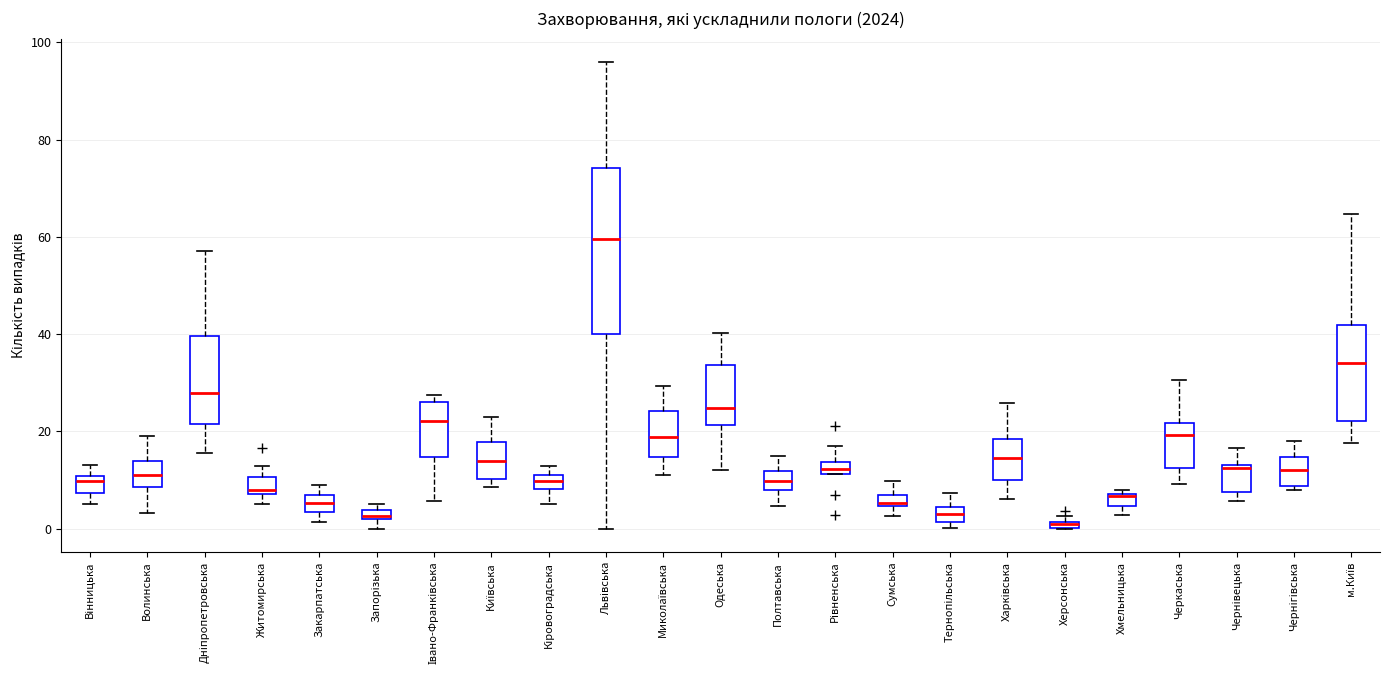

Where does the median line of the box for Хмельницька sit on the y-axis? The values are not printed on the chart, so give them approximately, as read against the axis.

6